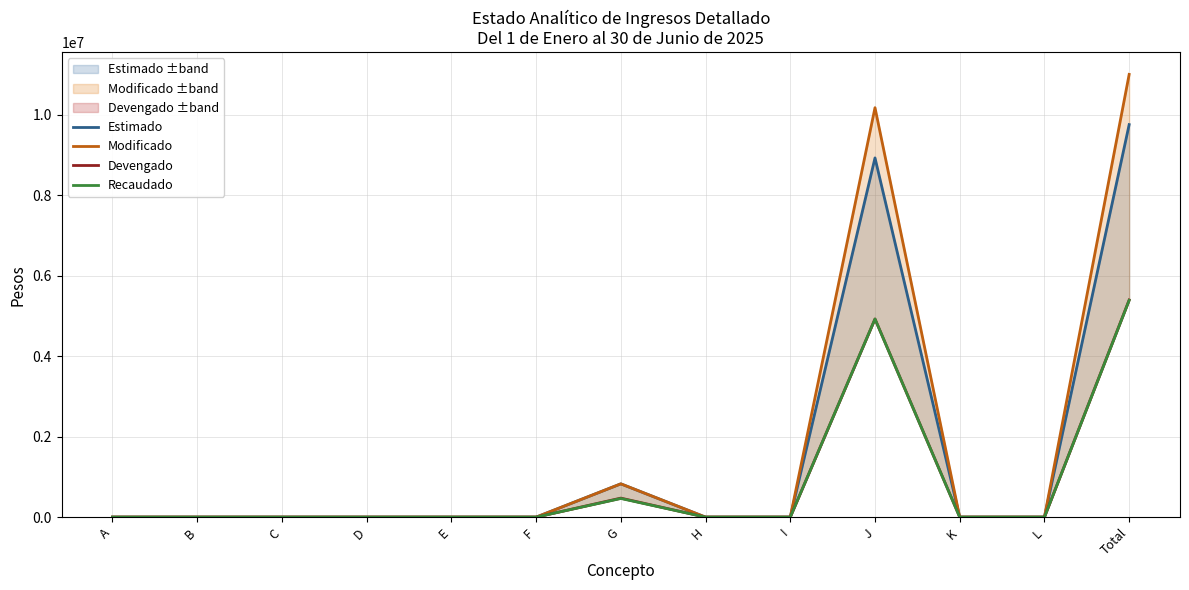

At which category is the sum across all series the highest?

Total